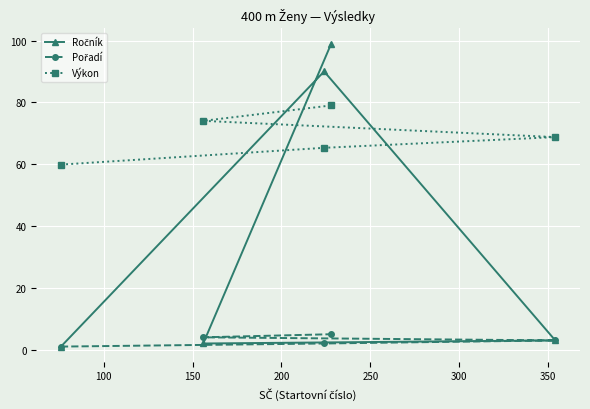

What are all the series names shown in the legend?

Ročník, Pořadí, Výkon